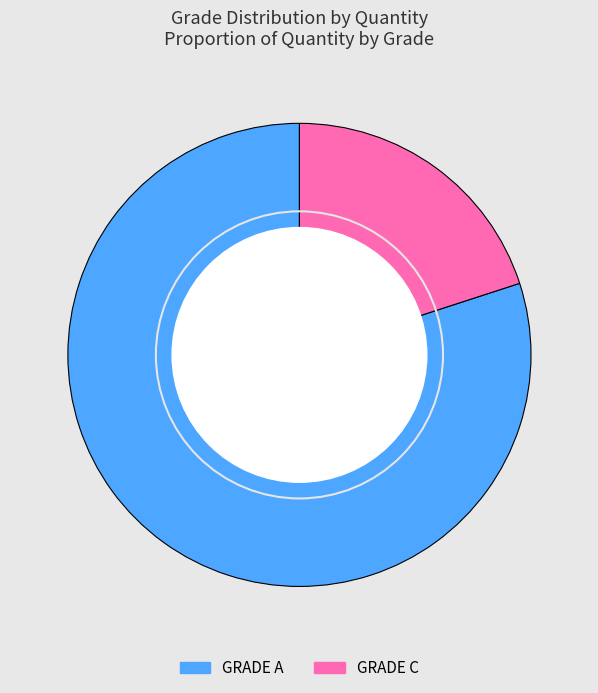

Is it true that GRADE C is 20% of the pie?

True